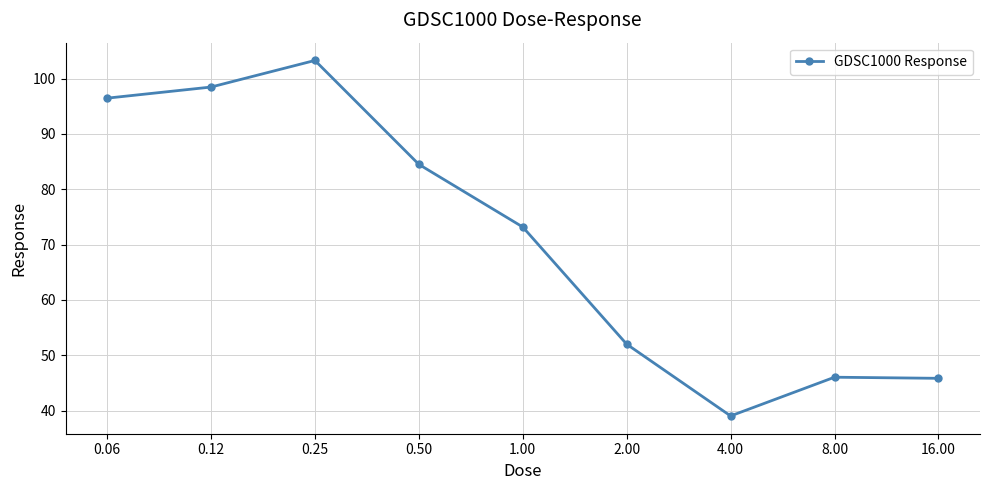

What is the difference between the maximum and minimum values?

64.3